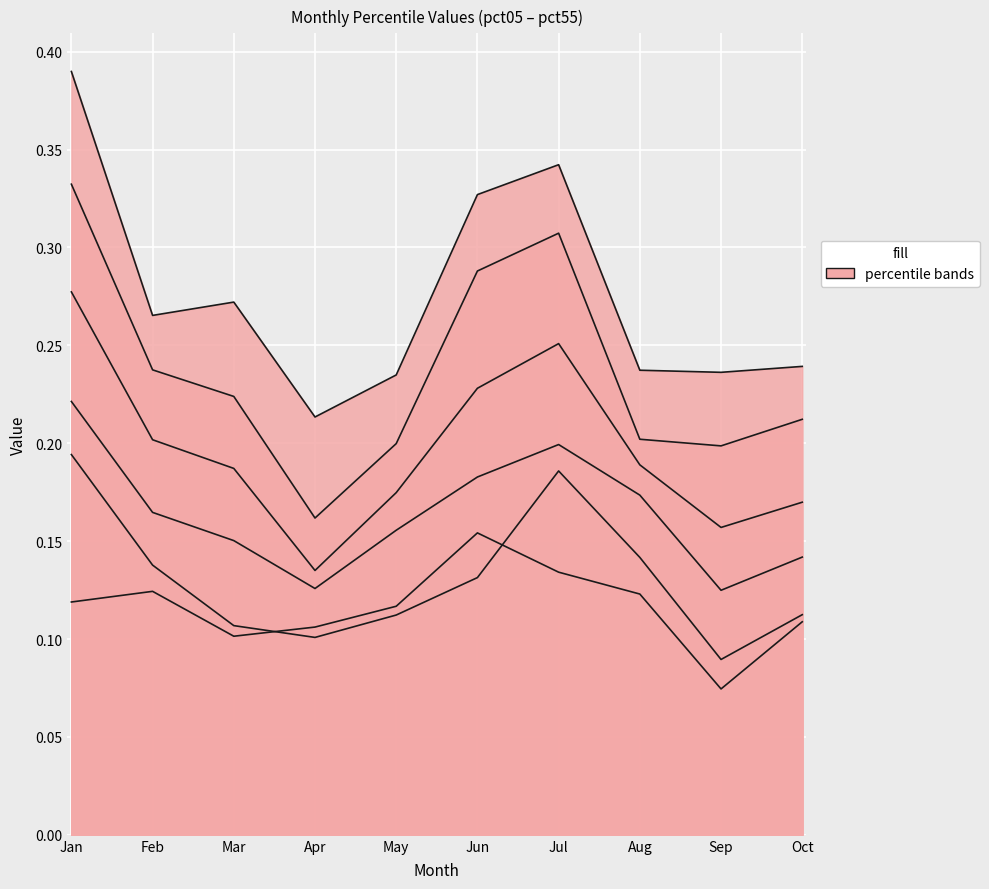

What is the value of the pct05 point at the 8th from the left?

0.1